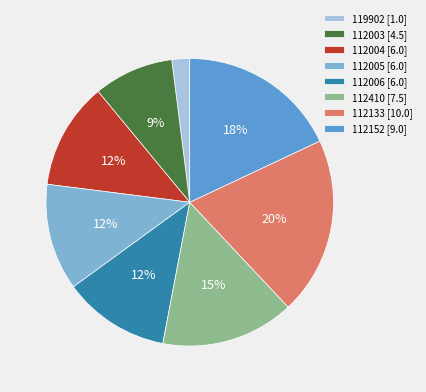

How many slices are in this pie chart?

8